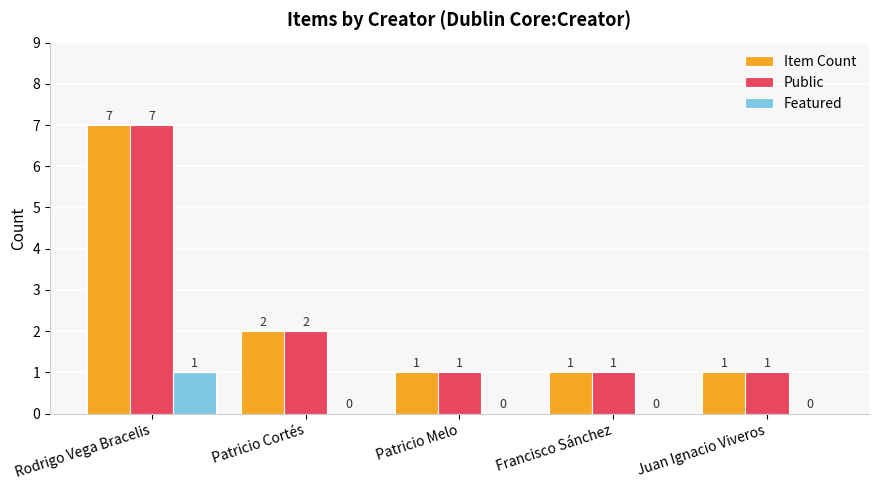

Reading left to right, what are all the values shown in this chart?

Item Count: Rodrigo Vega Bracelis=7	Patricio Cortés=2	Patricio Melo=1	Francisco Sánchez=1	Juan Ignacio Viveros=1
Public: Rodrigo Vega Bracelis=7	Patricio Cortés=2	Patricio Melo=1	Francisco Sánchez=1	Juan Ignacio Viveros=1
Featured: Rodrigo Vega Bracelis=1	Patricio Cortés=0	Patricio Melo=0	Francisco Sánchez=0	Juan Ignacio Viveros=0